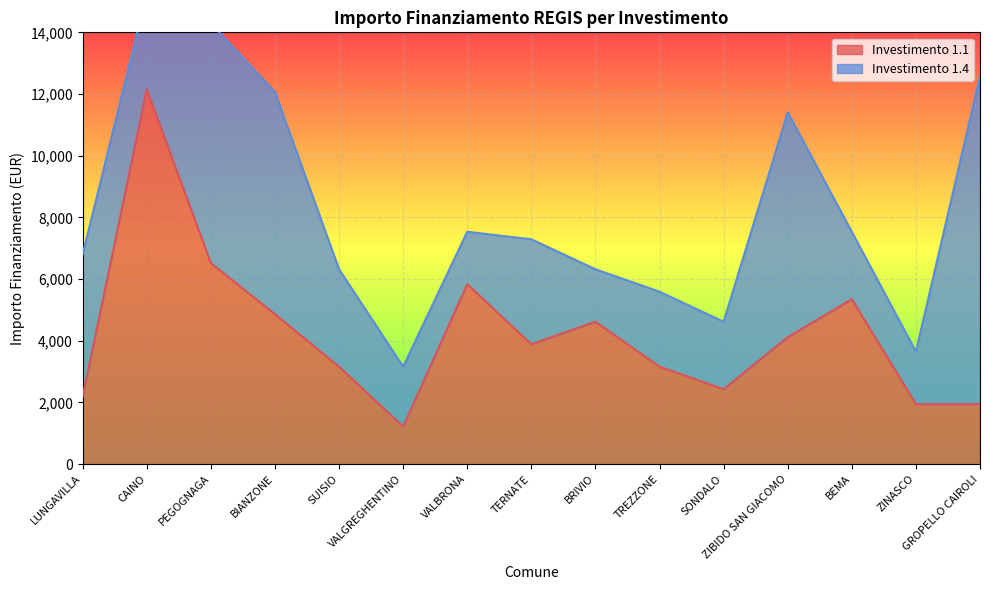

At which category does the chart reach its minimum across all series?

VALGREGHENTINO